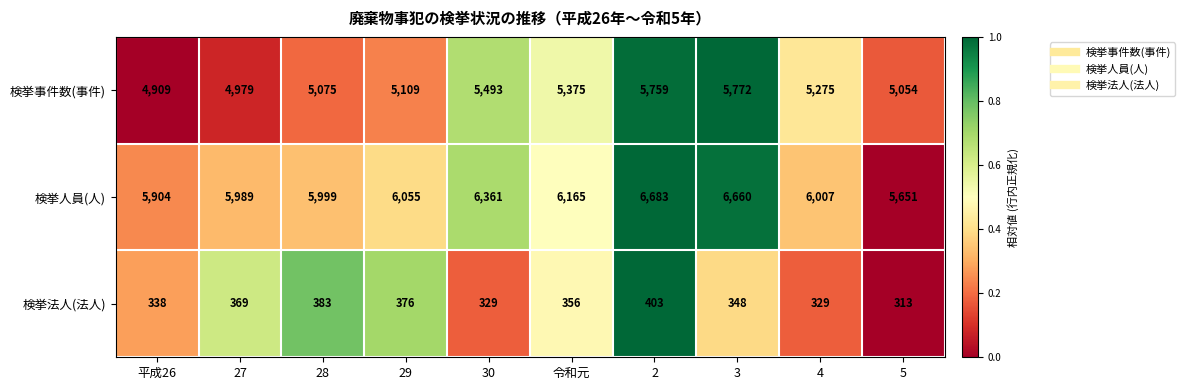

True or false: 検挙事件数(事件) has a value of 5772 at 3.

True